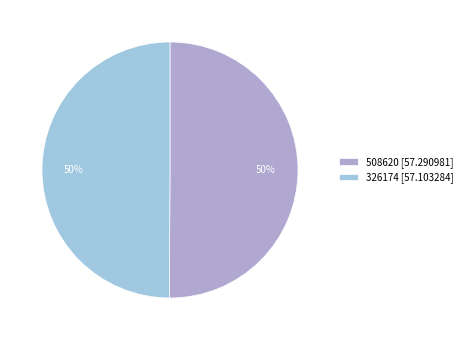

How many segments does this pie chart have?

2